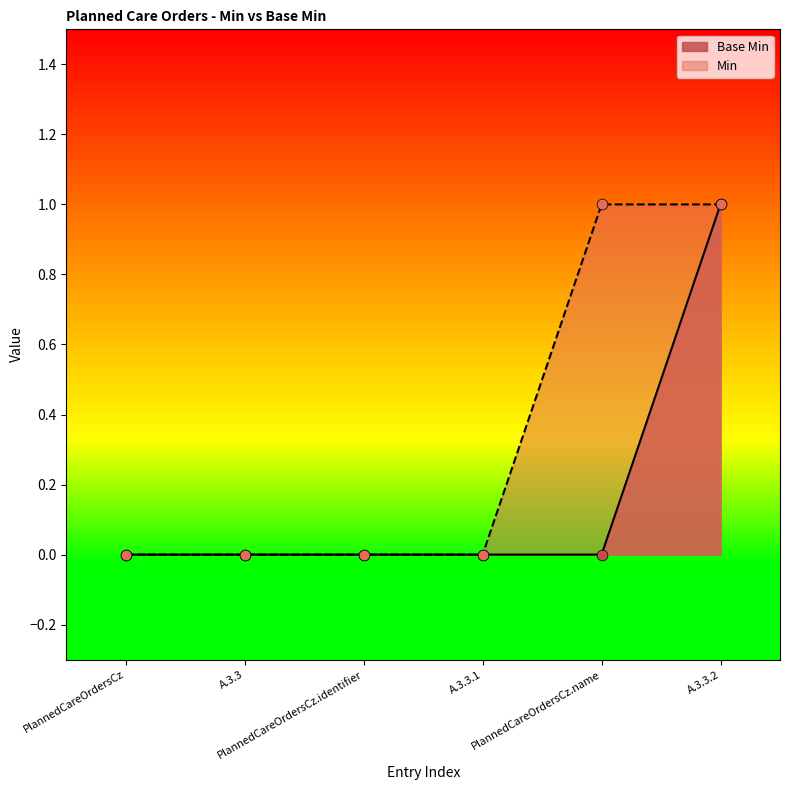

Which has a higher value, A.3.3 or A.3.3.1?

A.3.3